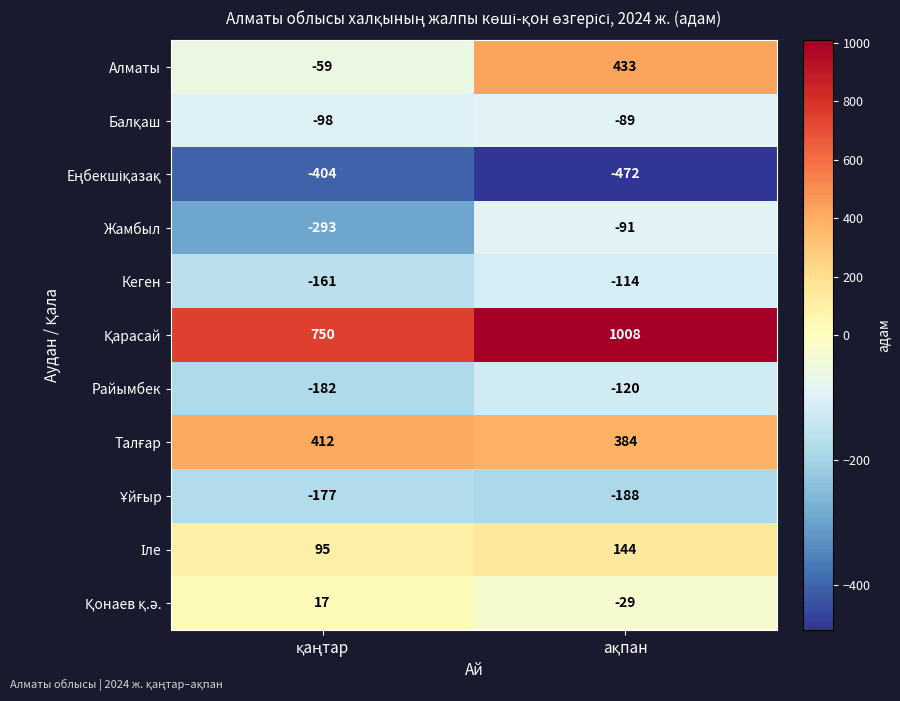

What is the difference between the maximum and minimum values in the Кеген series?

47